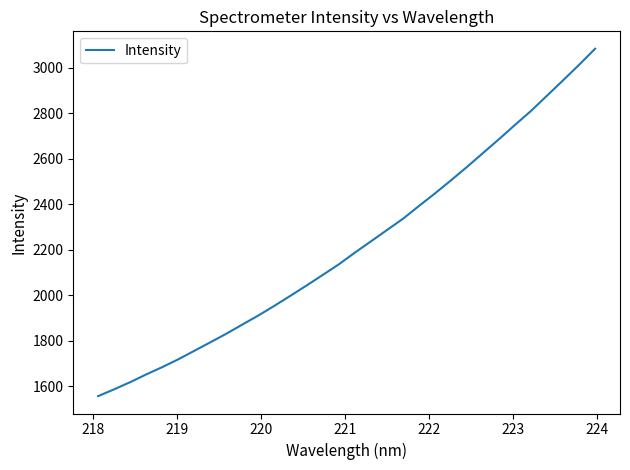

What is the smallest value displayed?

1557.7